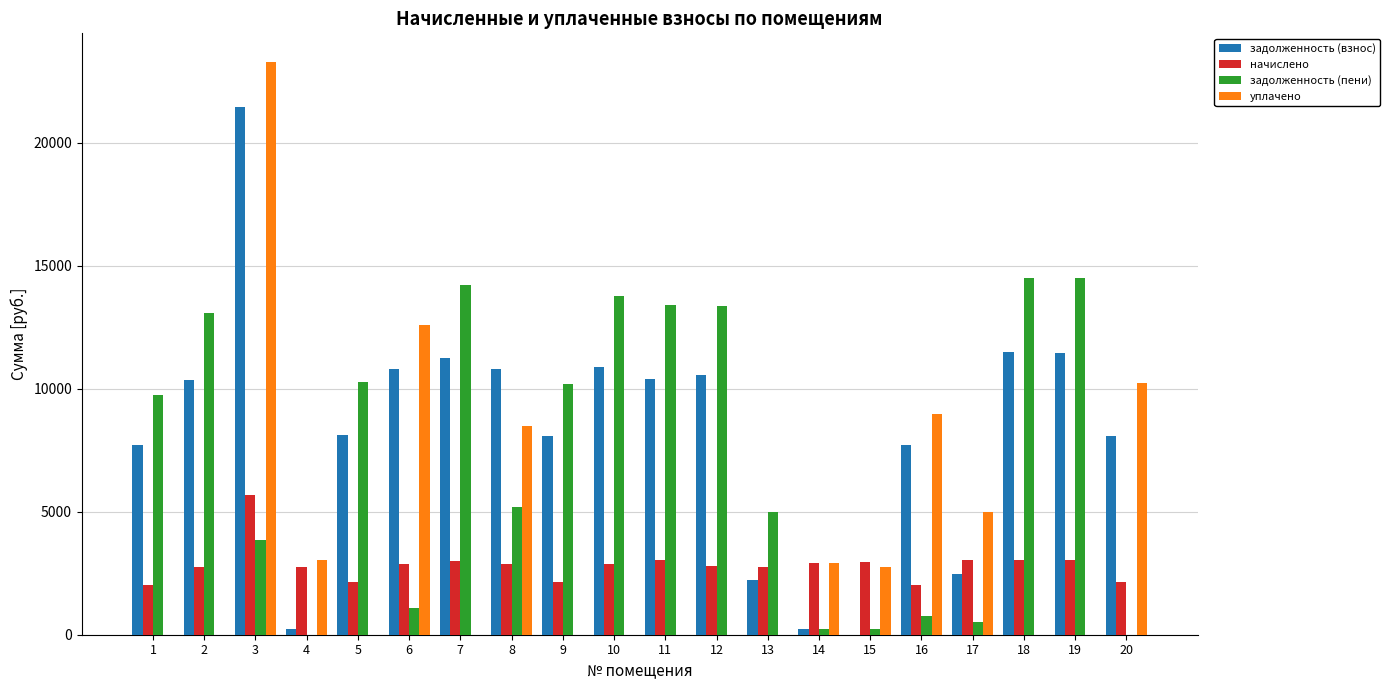

What is the highest value of the задолженность (взнос) series?

21468.5